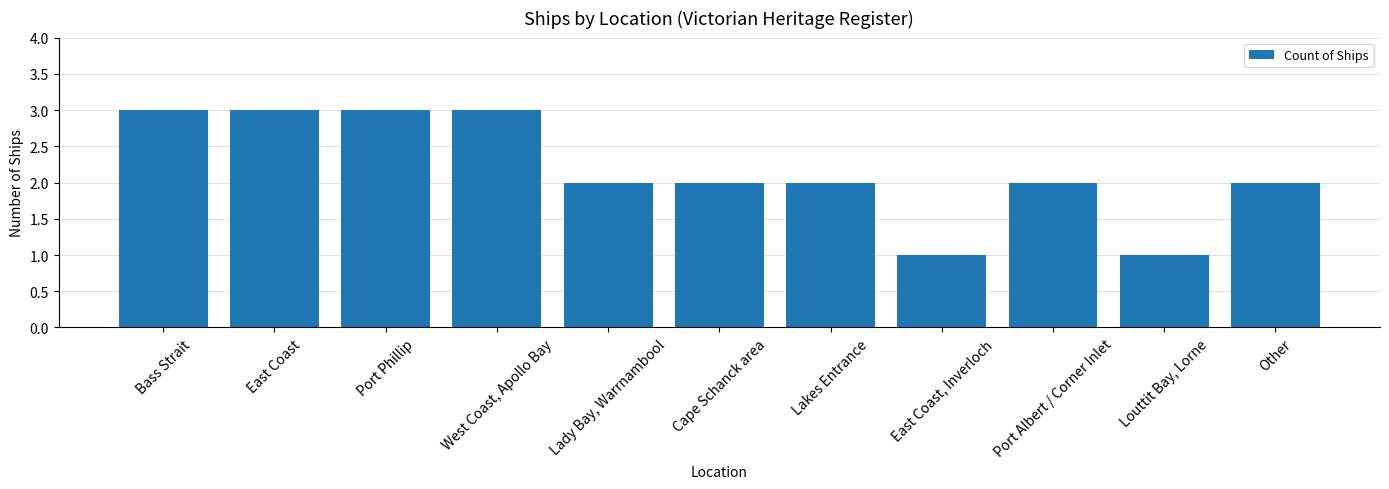

What is the label of the 4th bar from the left?

West Coast, Apollo Bay